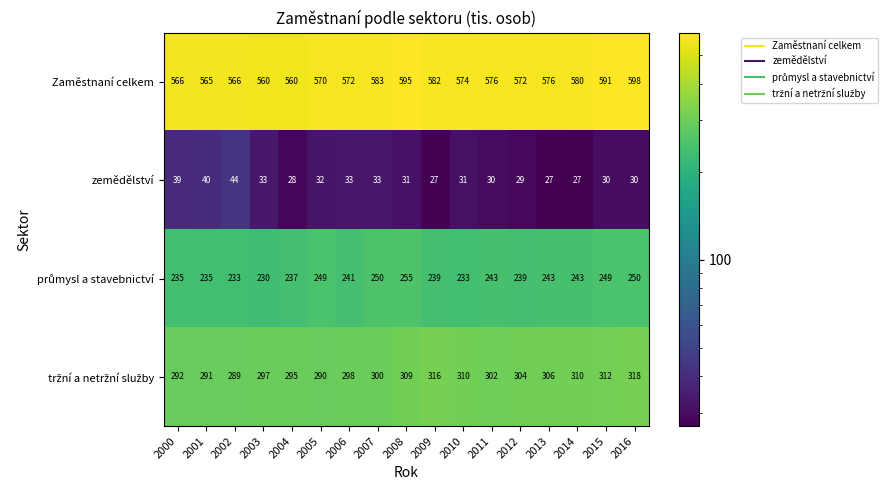

Count the number of data series in this chart.

4